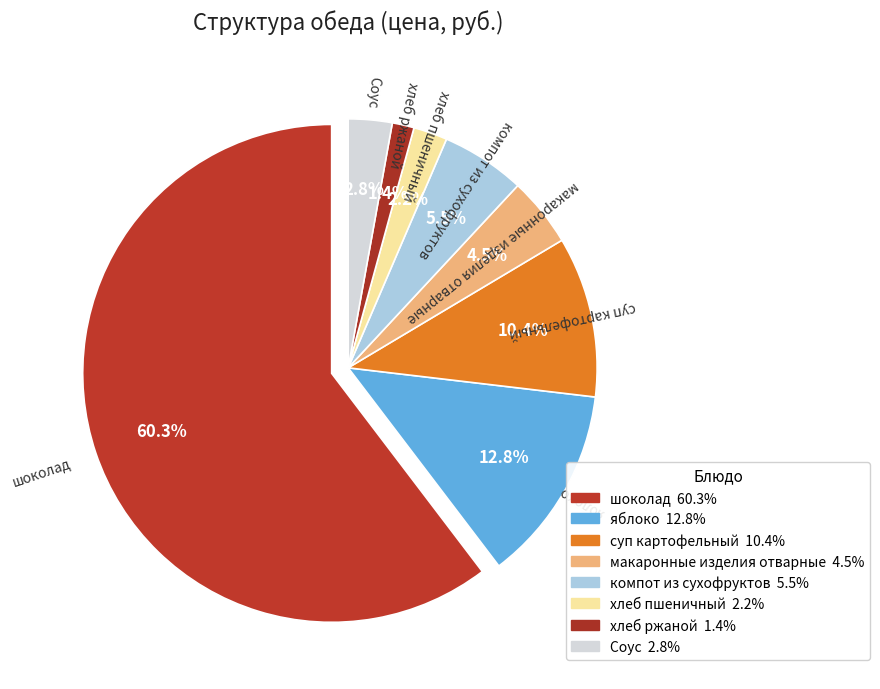

What is the smallest slice in the pie chart?

хлеб ржаной